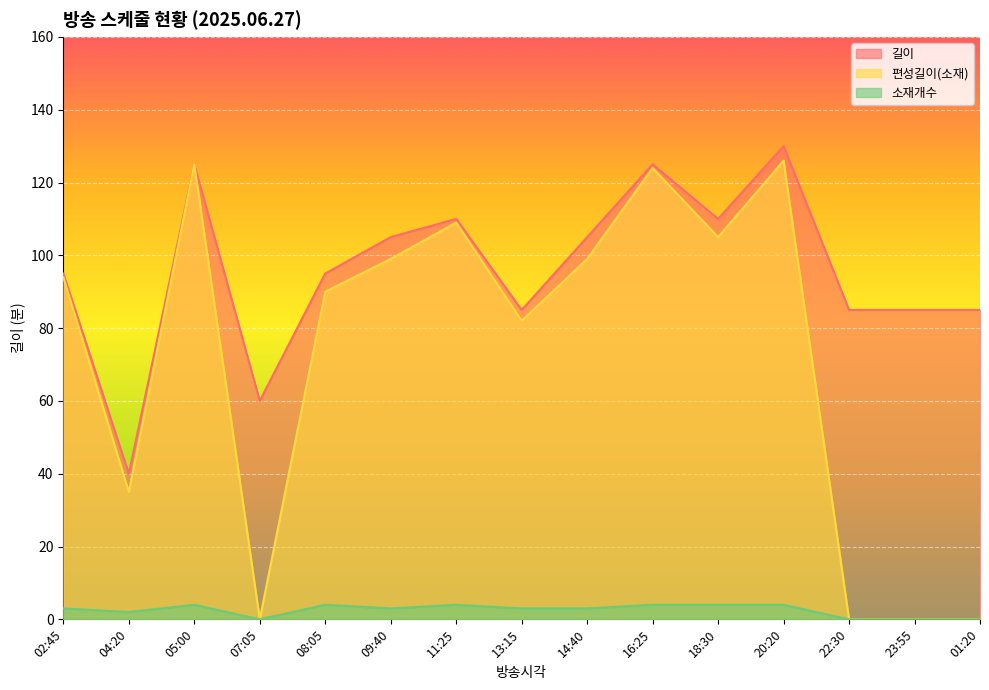

What is the value of the 소재개수 point at the 9th from the left?

3